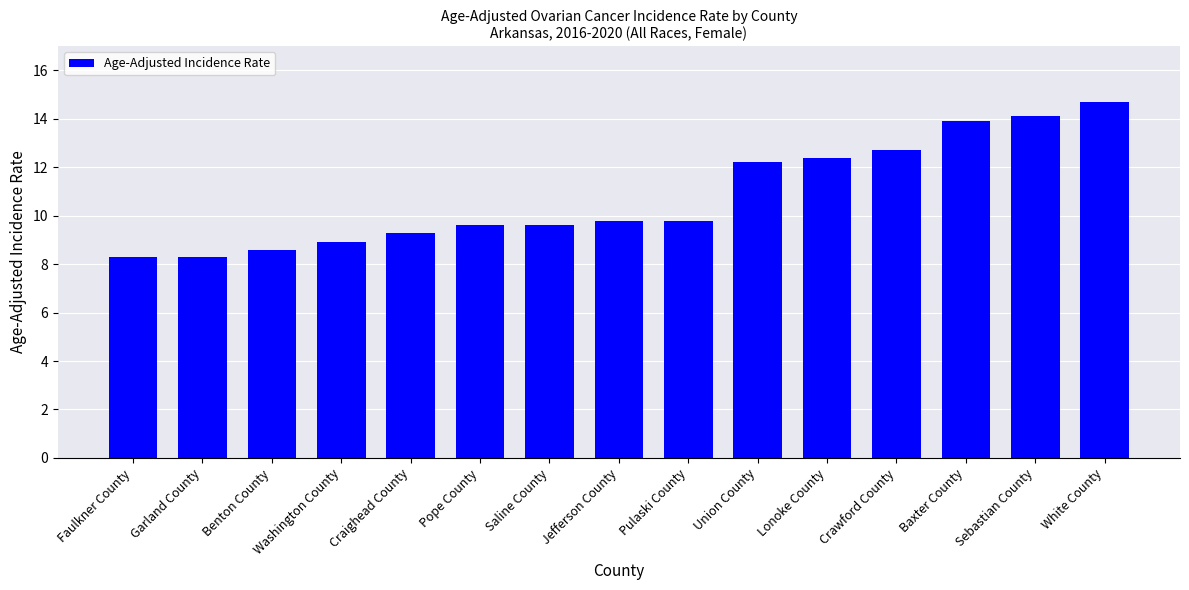

Between Crawford County and Faulkner County, which is larger?

Crawford County